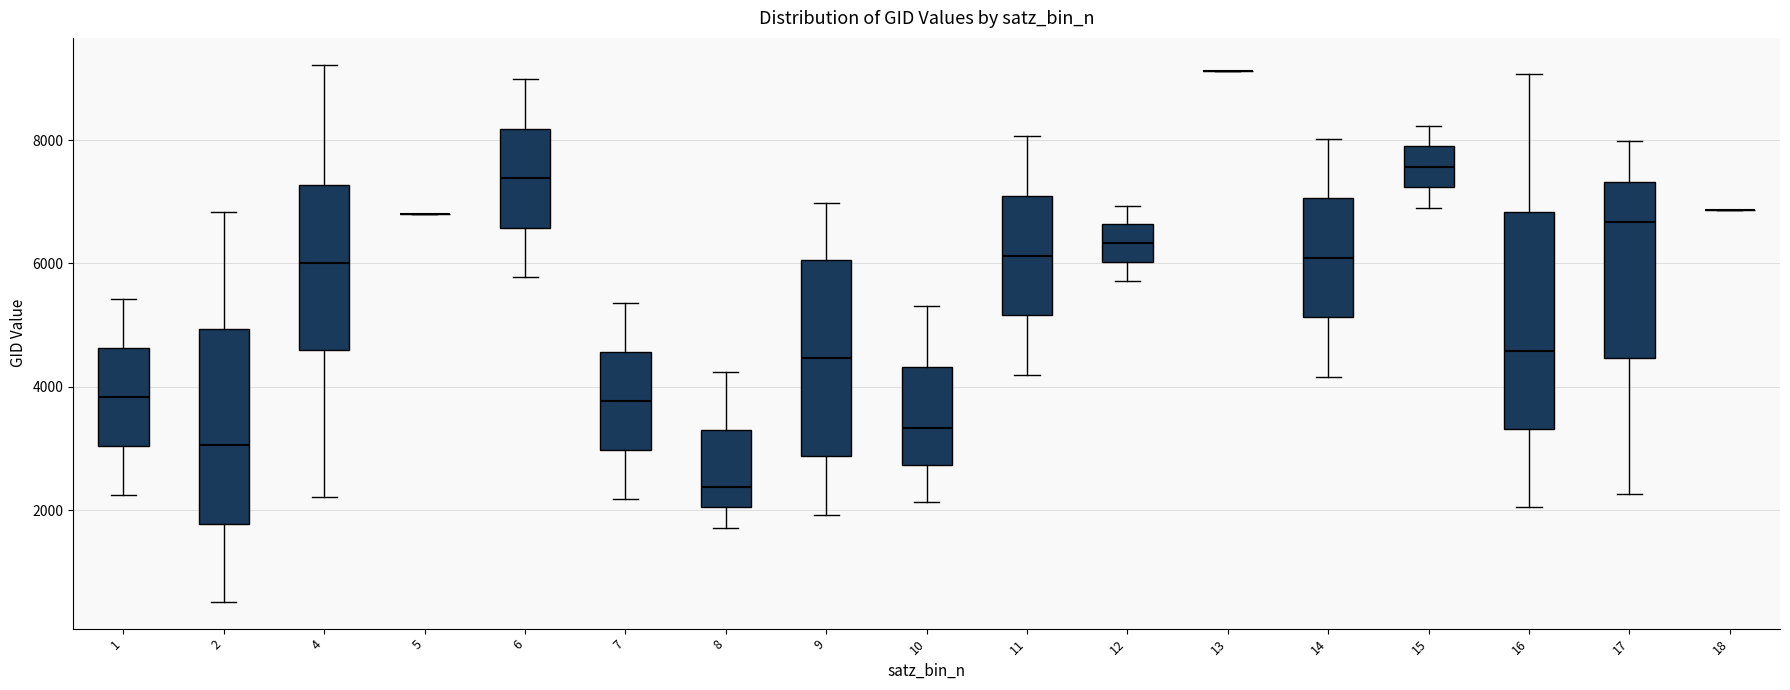

Reading left to right, transcribe this box plot: for each box, give where its median line is, the range the box spans, and where its two whiskers end, as read against the y-axis. The values are not printed on the chart, so give them approximately, as read against the axis.

1: median 3800, box 3000 to 4600, whiskers 2200 to 5400
2: median 3000, box 1800 to 5000, whiskers 600 to 6800
4: median 6000, box 4600 to 7200, whiskers 2200 to 9200
5: box collapsed to a line at 6800, whiskers 6800 to 6800
6: median 7400, box 6600 to 8200, whiskers 5800 to 9000
7: median 3800, box 3000 to 4600, whiskers 2200 to 5400
8: median 2400, box 2000 to 3400, whiskers 1800 to 4200
9: median 4400, box 2800 to 6000, whiskers 2000 to 7000
10: median 3400, box 2800 to 4400, whiskers 2200 to 5400
11: median 6200, box 5200 to 7000, whiskers 4200 to 8000
12: median 6400, box 6000 to 6600, whiskers 5800 to 7000
13: box collapsed to a line at 9200, whiskers 9200 to 9200
14: median 6000, box 5200 to 7000, whiskers 4200 to 8000
15: median 7600, box 7200 to 8000, whiskers 7000 to 8200
16: median 4600, box 3400 to 6800, whiskers 2000 to 9000
17: median 6600, box 4400 to 7400, whiskers 2200 to 8000
18: box collapsed to a line at 6800, whiskers 6800 to 6800